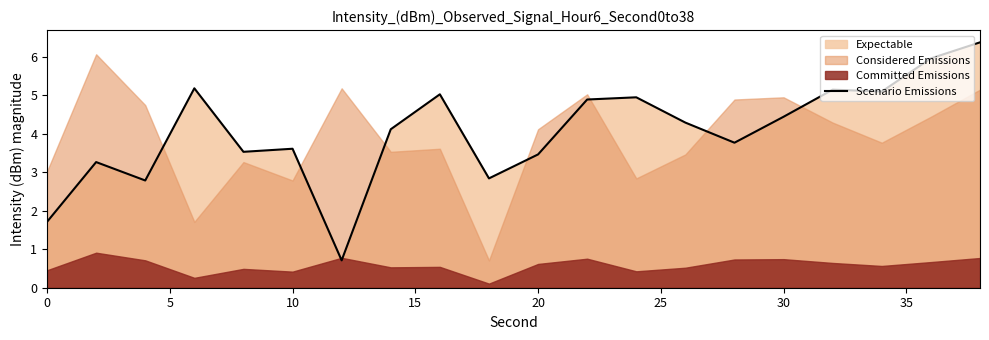

The Scenario Emissions series shows 3.6 at 10. True or false?

True